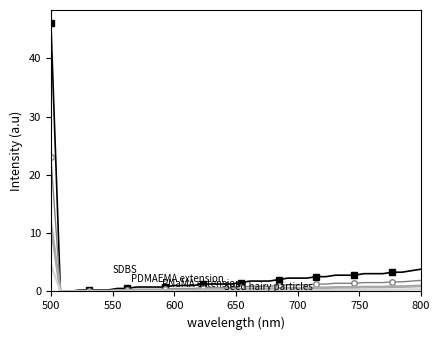

What is the maximum value shown in the chart?

46.0